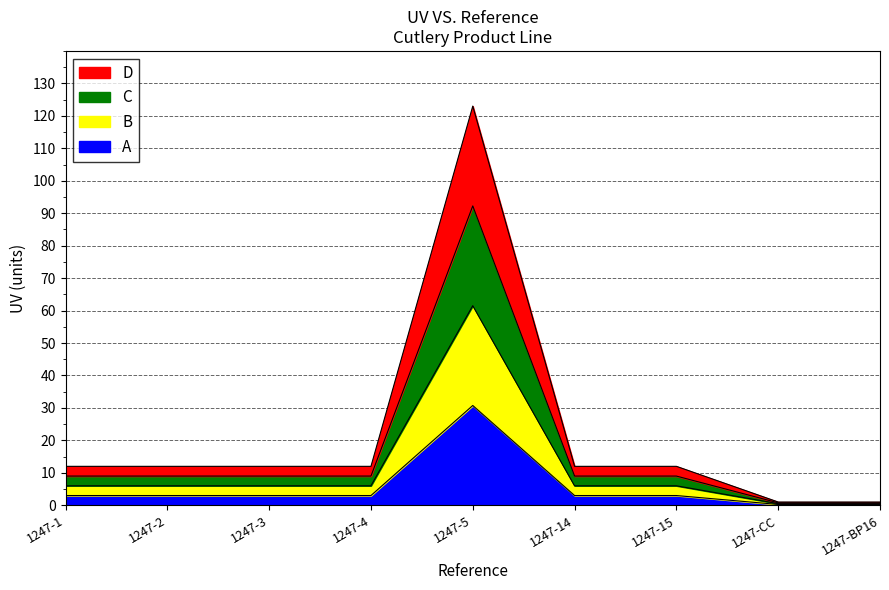

True or false: the data shows 3.0 at 1247-2.

True